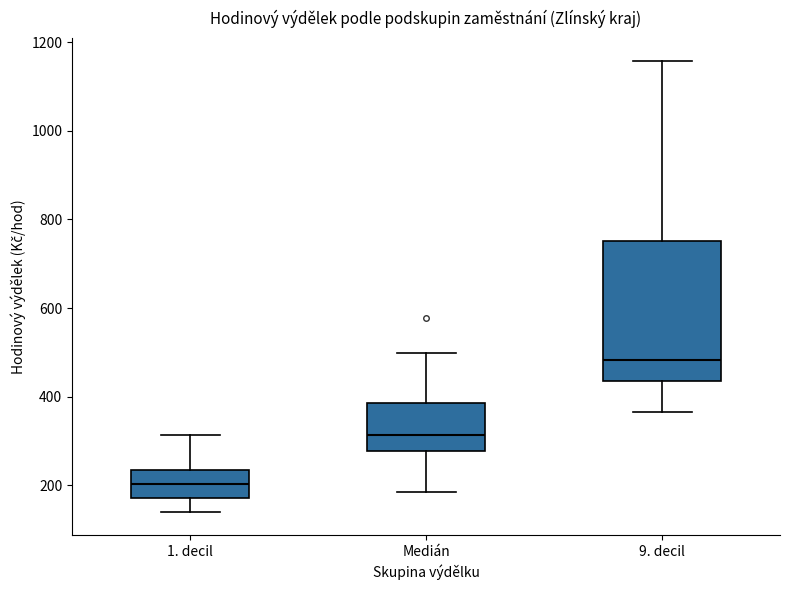

Reading left to right, transcribe this box plot: for each box, give where its median line is, the range the box spans, and where its two whiskers end, as read against the y-axis. The values are not printed on the chart, so give them approximately, as read against the axis.

1. decil: median 200, box 180 to 240, whiskers 140 to 320
Medián: median 320, box 280 to 380, whiskers 180 to 500
9. decil: median 480, box 440 to 760, whiskers 360 to 1160